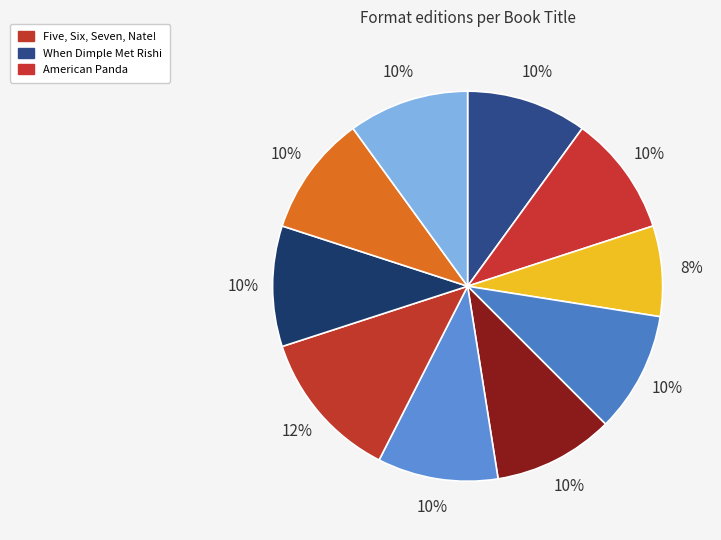

How many segments does this pie chart have?

10